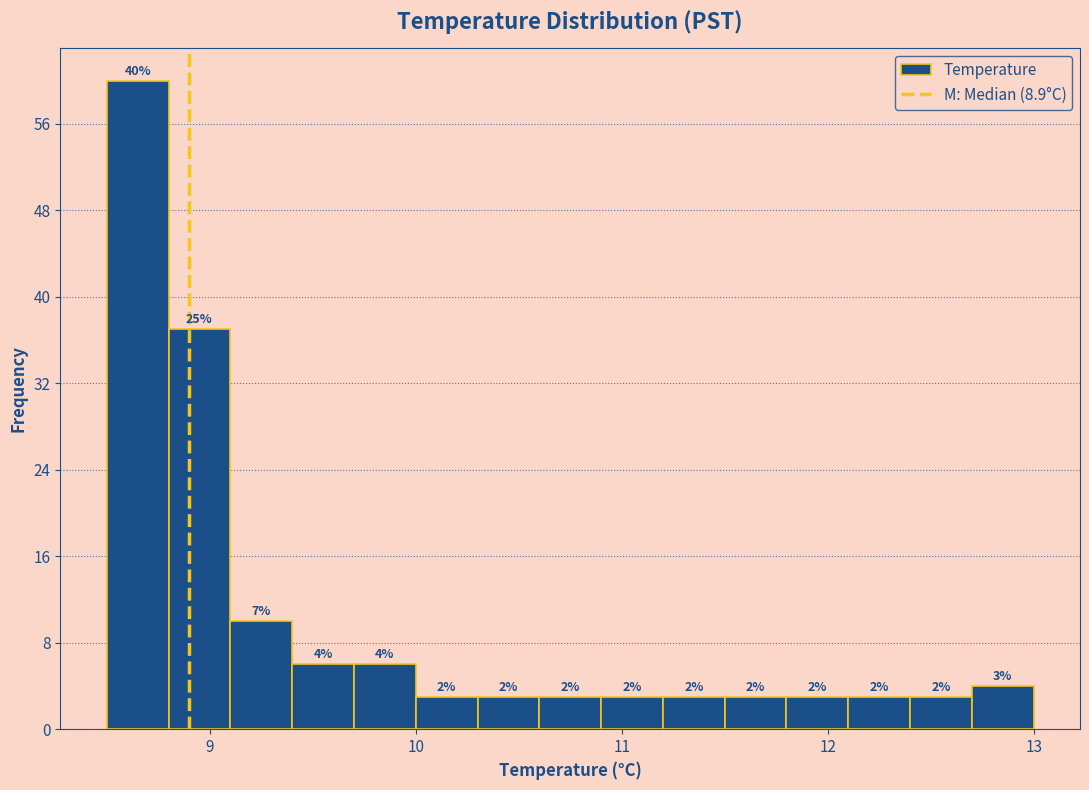

Around what value on the x-axis is the tallest bar? Give the approximate position of its centre, as read against the axis.

8.7